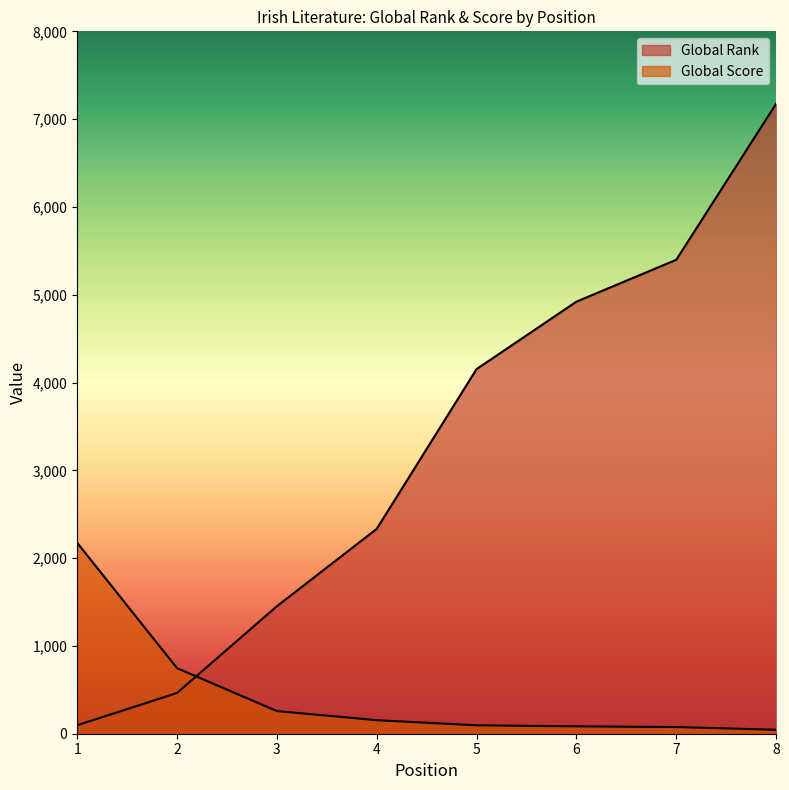

At how many categories does at least one series exceed 4098?

4